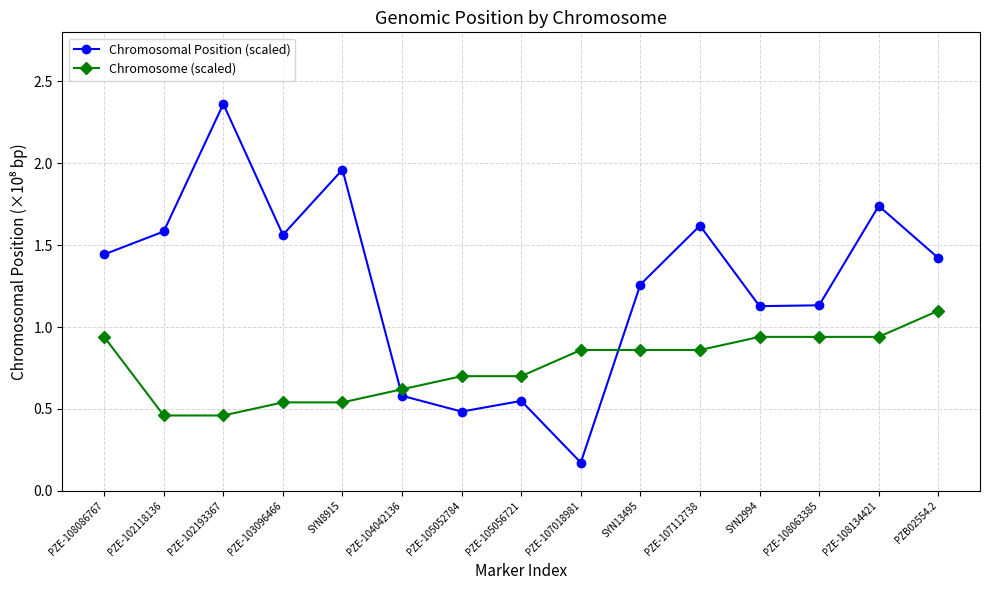

Does the chart have visible grid lines?

Yes